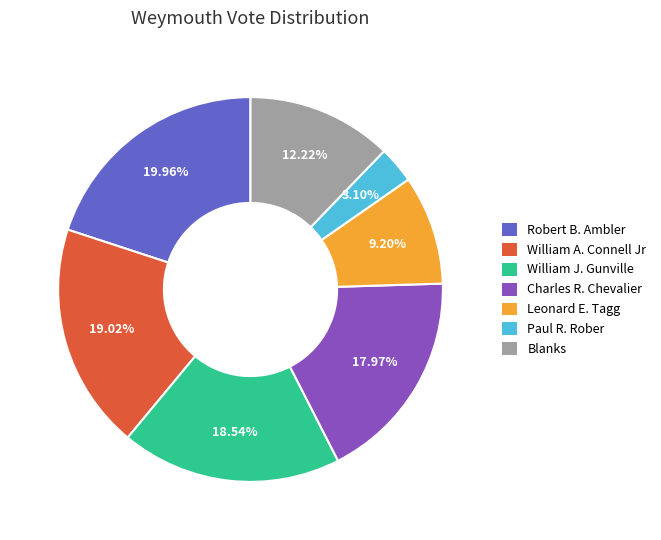

What is the smallest slice in the pie chart?

Paul R. Rober